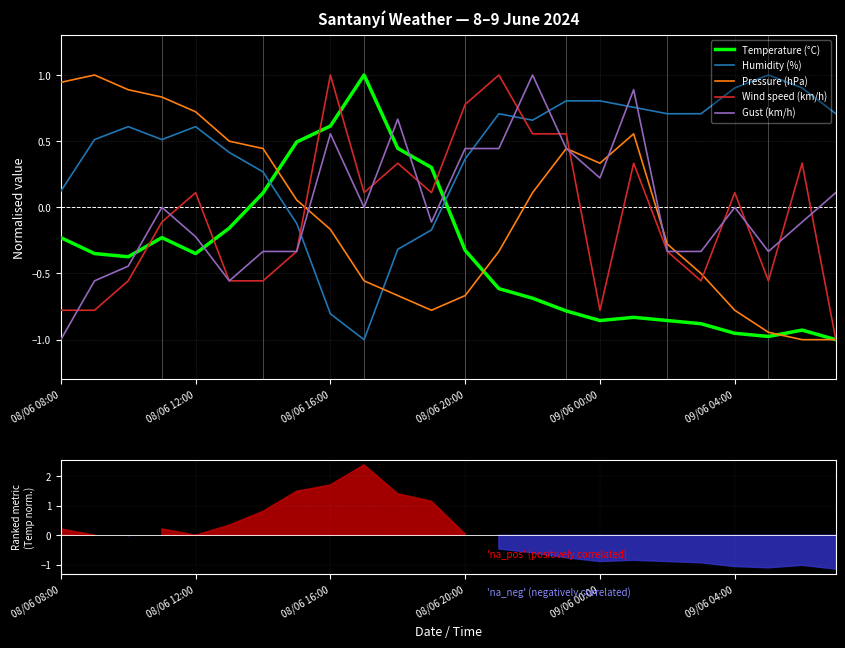

How many positive values does the Gust (km/h) series have?

9